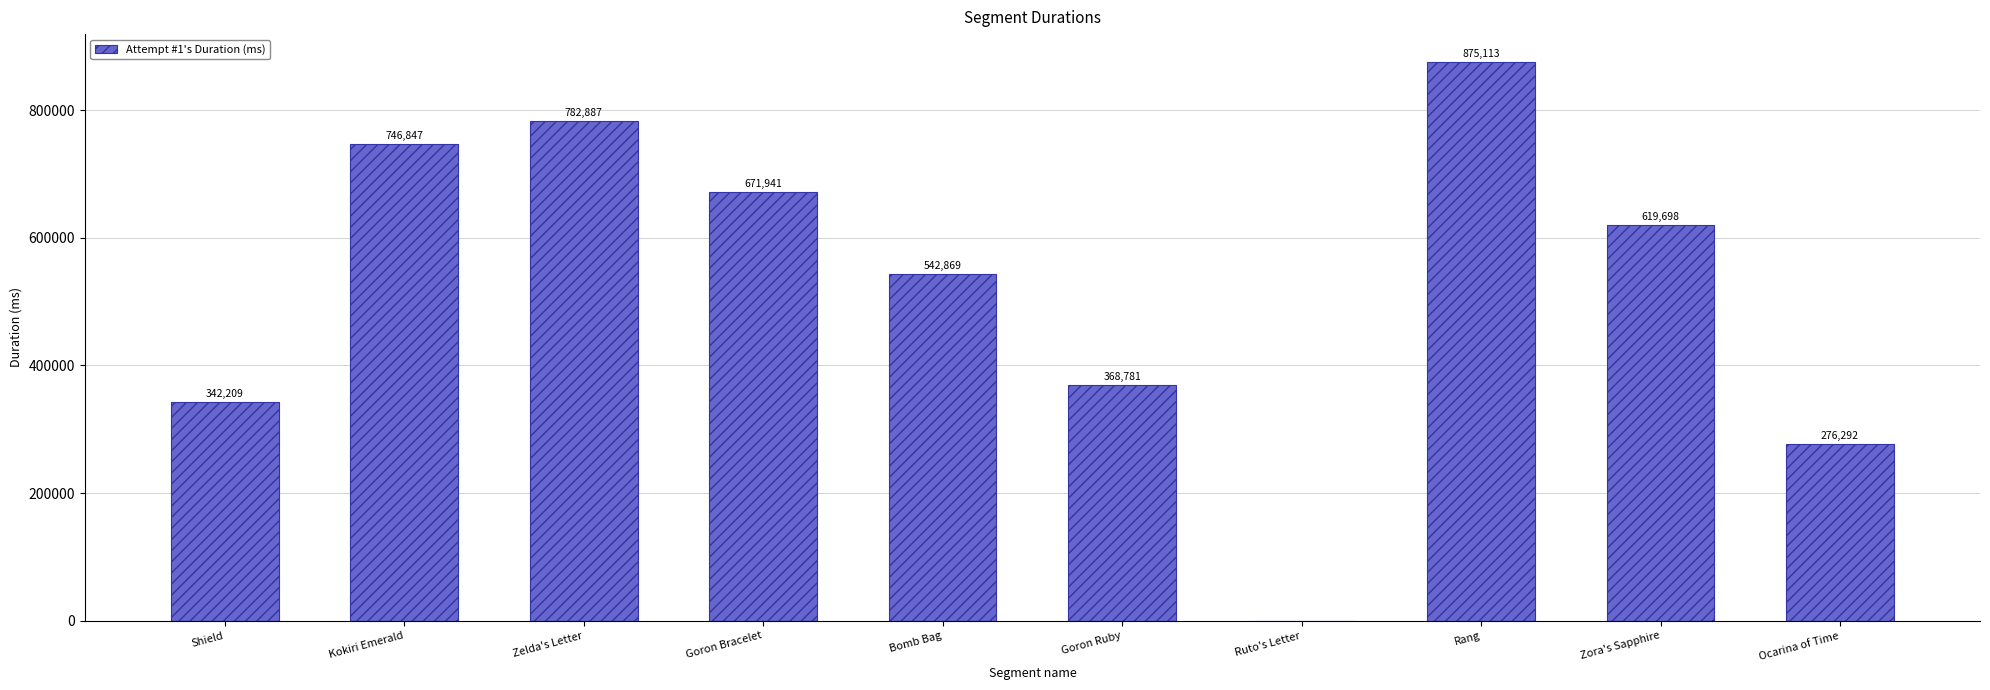

At which label does the data first exceed 619698?

Kokiri Emerald